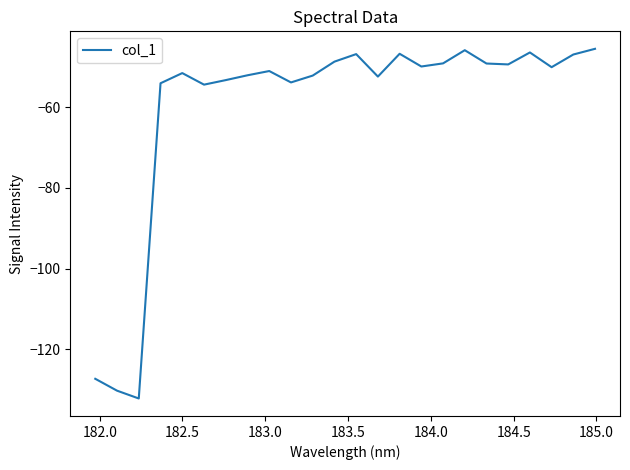

What is the difference between the maximum and minimum values?

86.7